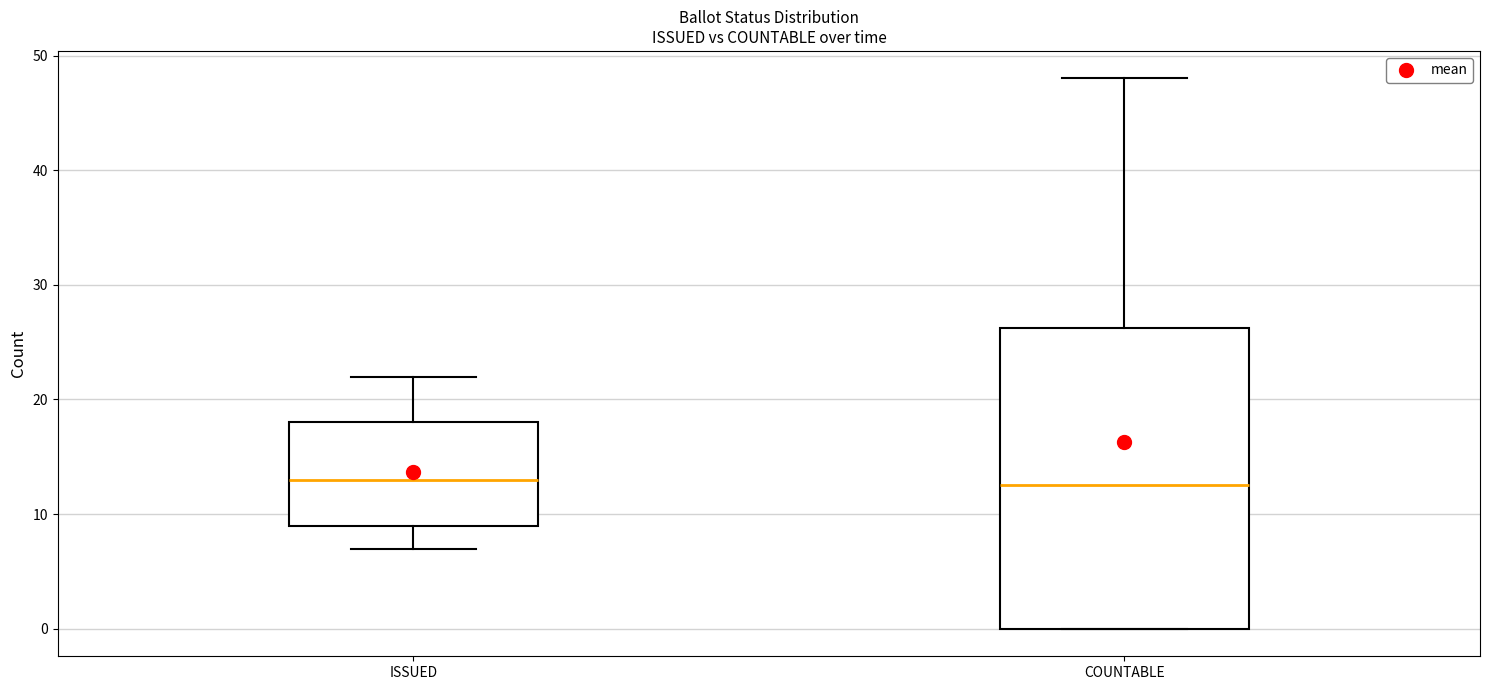

Where does the upper whisker of the box for COUNTABLE end on the y-axis? The values are not printed on the chart, so give them approximately, as read against the axis.

48